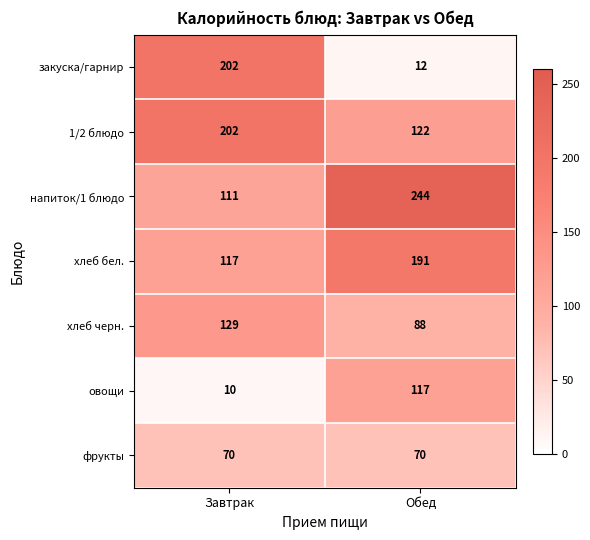

What is the minimum value shown in the chart?

10